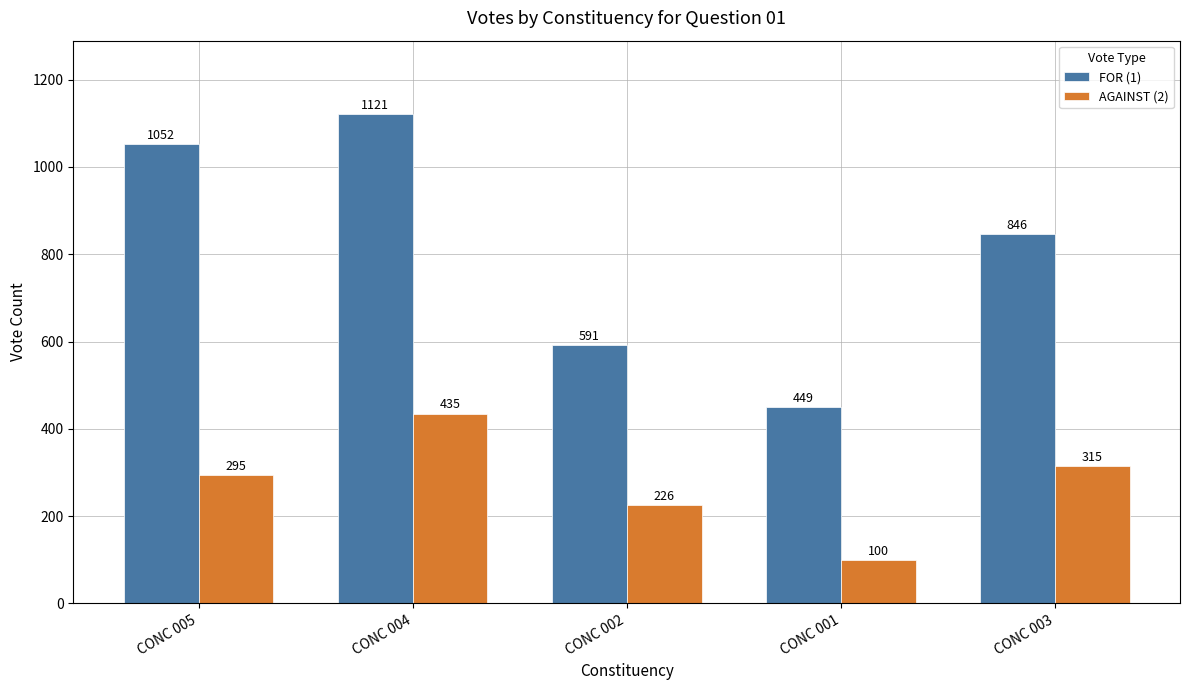

How many bars are there in each group?

2